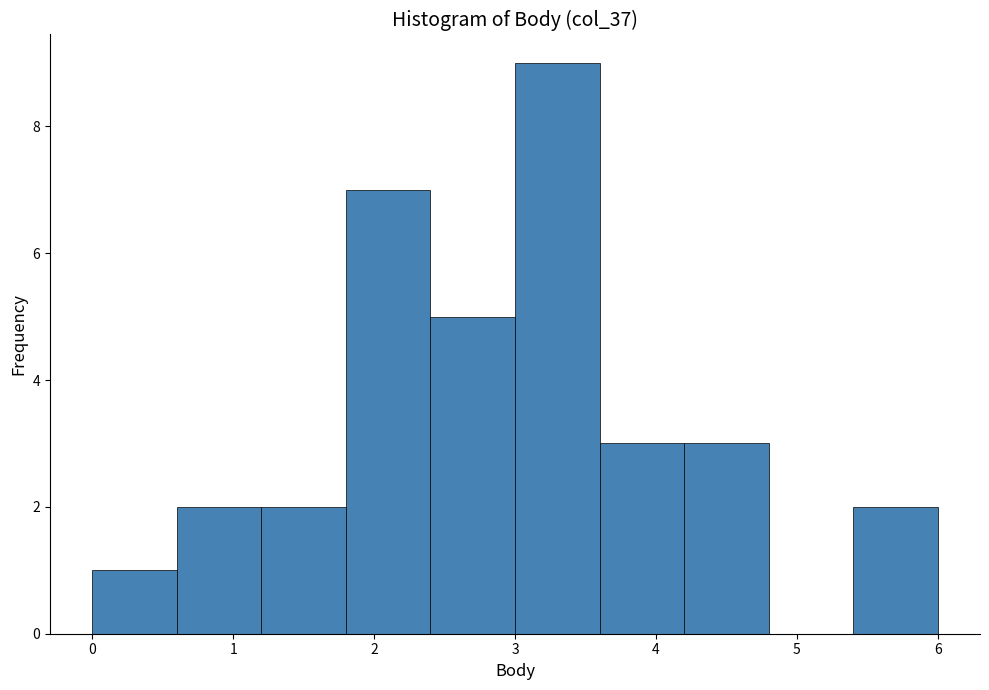

Over which range of the x-axis is the bar tallest?

3.0 to 3.6